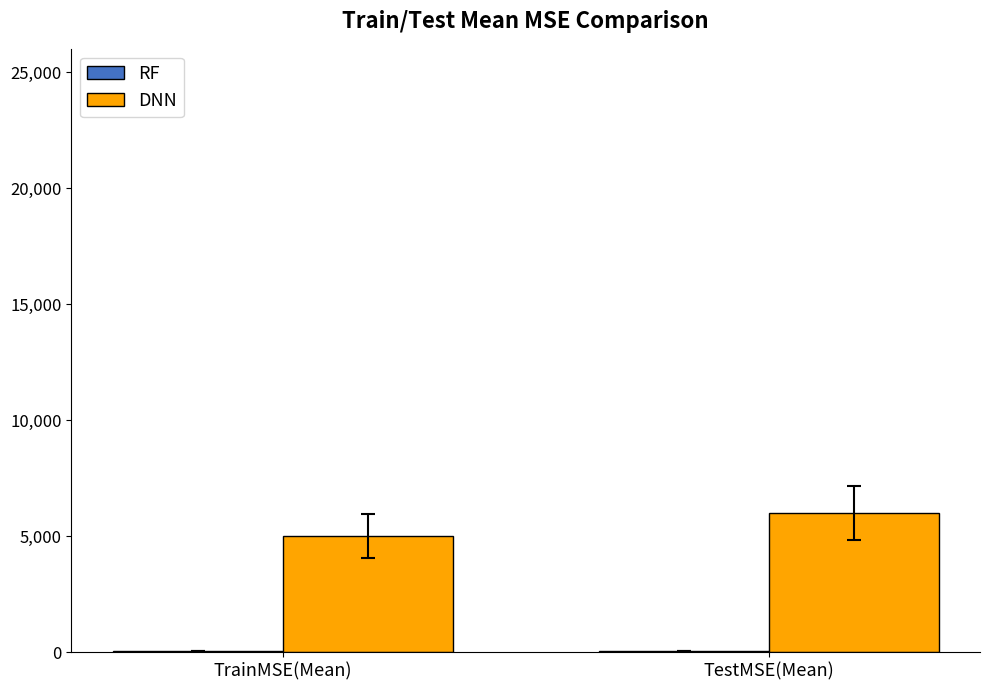

Where is DNN nearest to the value 5500?

TrainMSE(Mean)